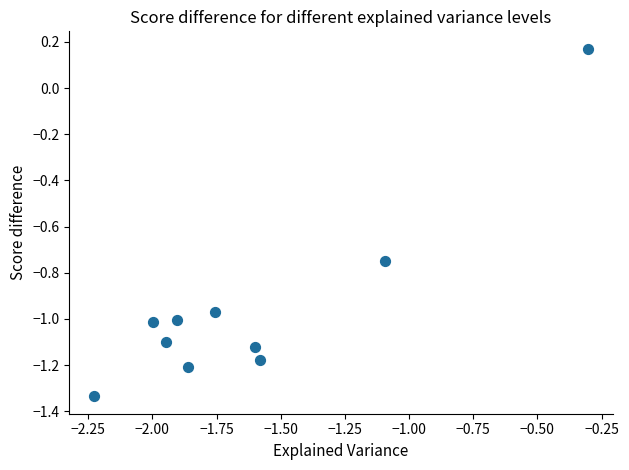

What is the average X value?

-1.6